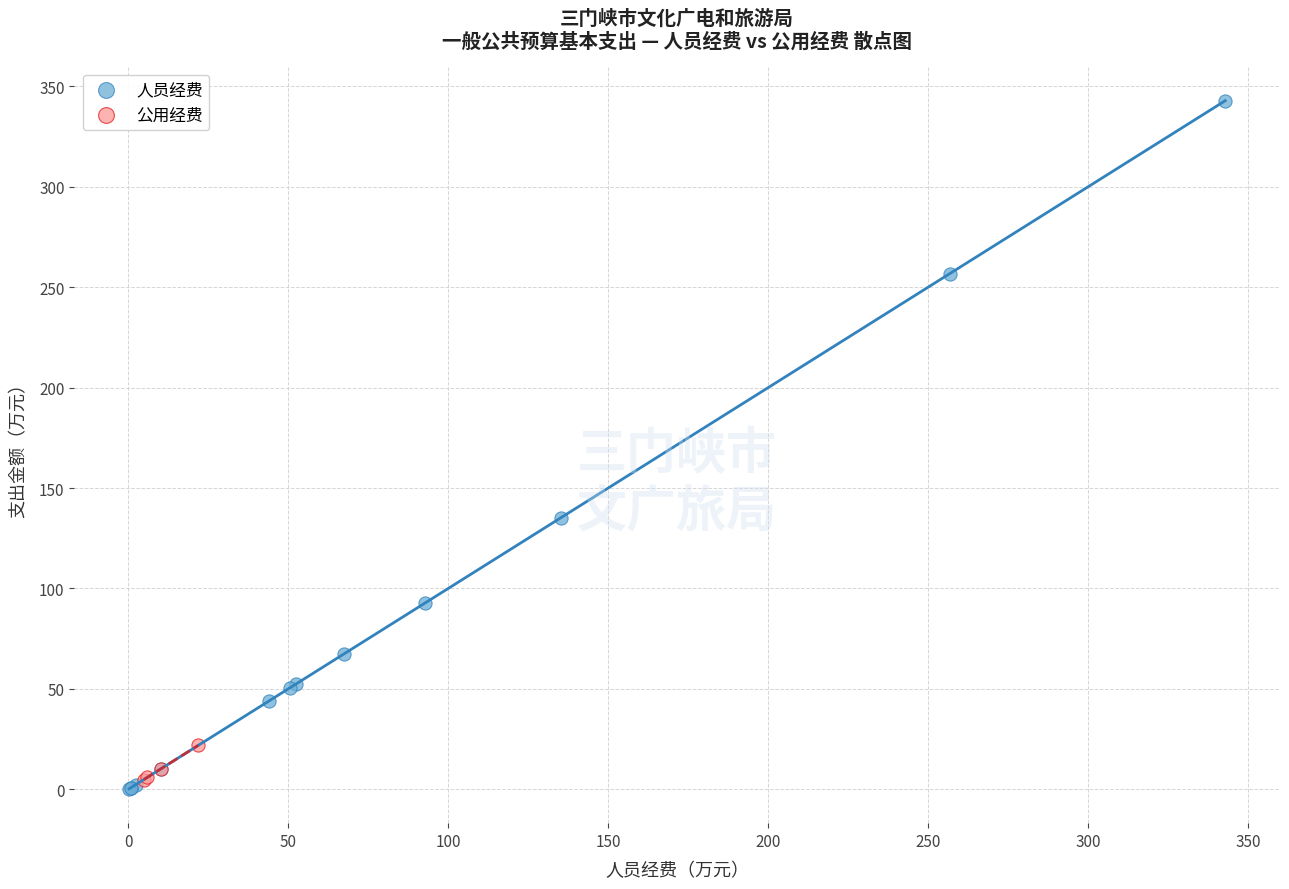

Which series reaches the maximum Y coordinate?

人员经费